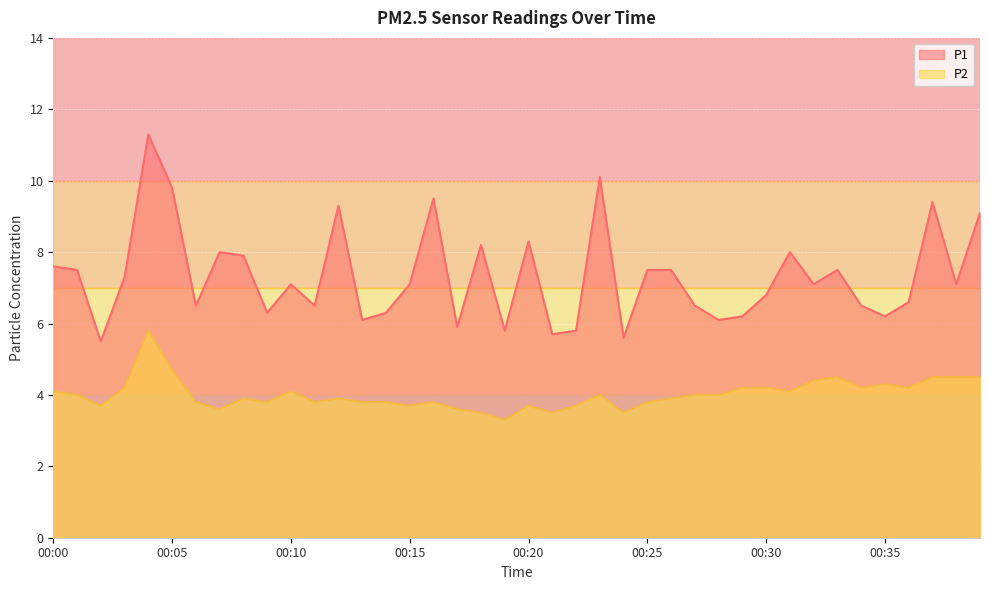

At which category does P2 reach its first local valley?

00:02